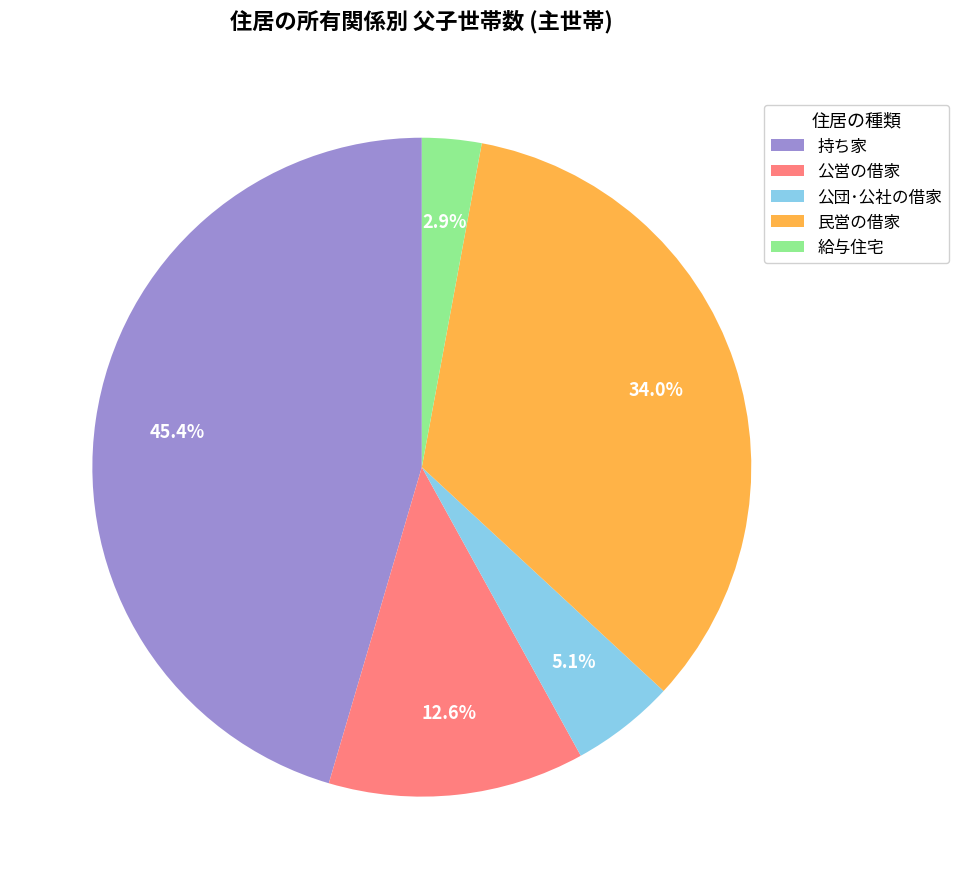

To the nearest percent, what portion does 民営の借家 represent?

34%